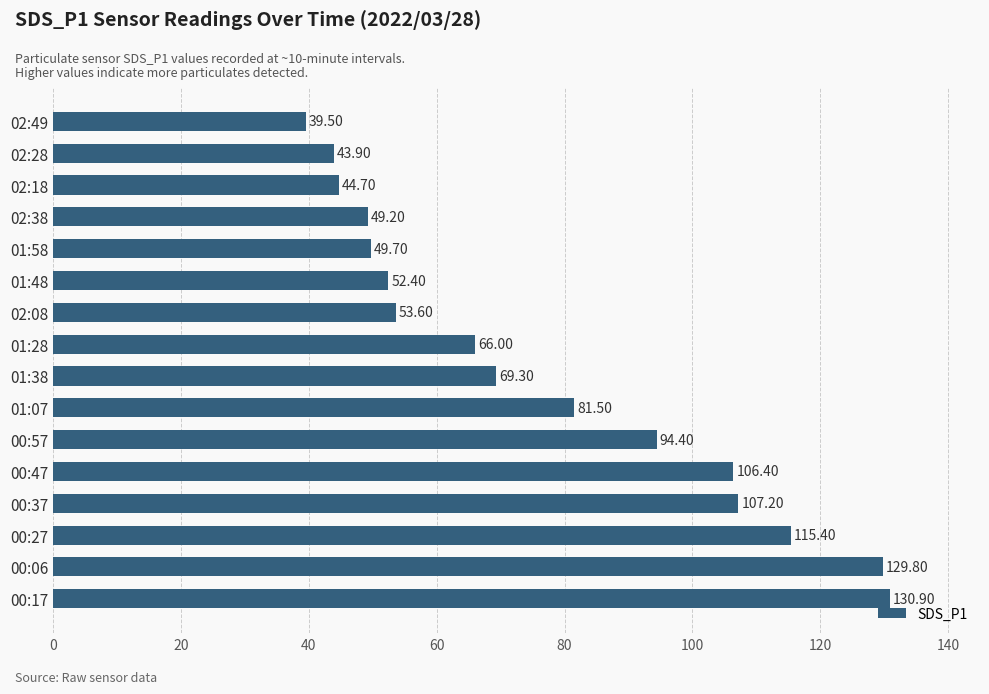

Between 01:48 and 02:38, which is larger?

01:48